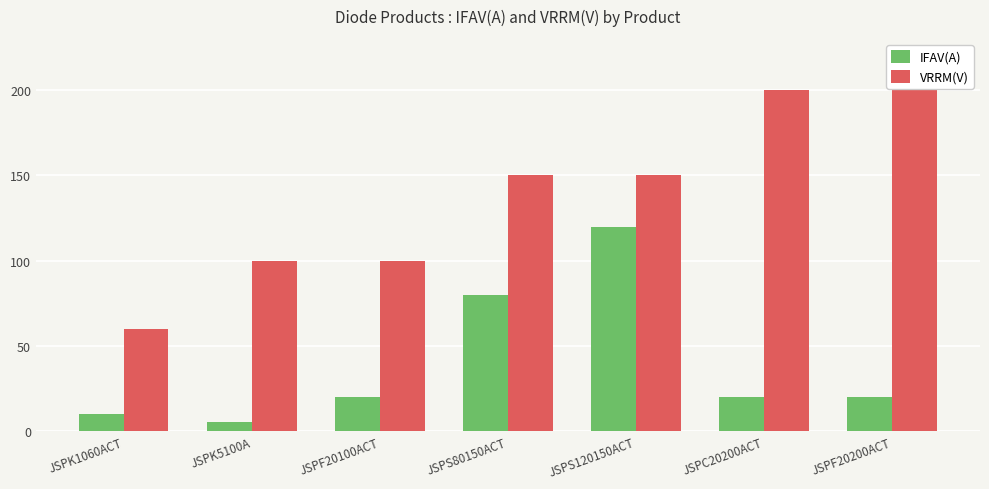

How many bars are there in each group?

2